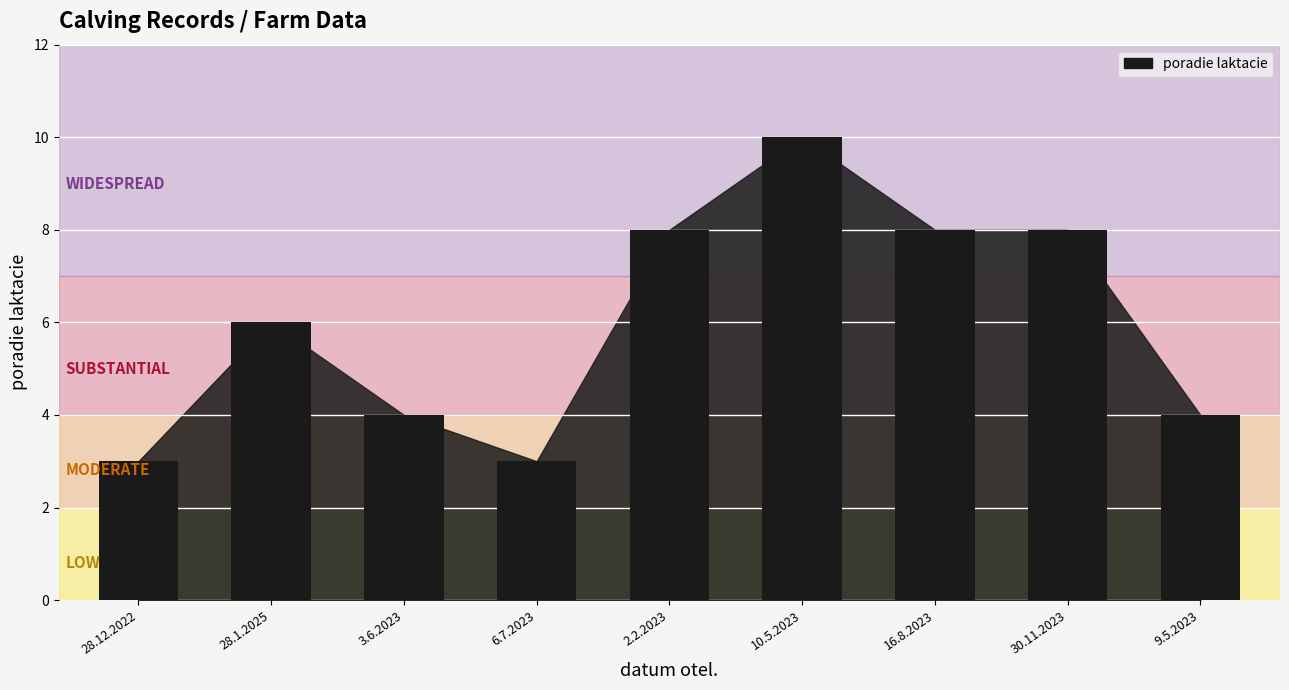

Is it true that the value at 28.1.2025 is 3?

False